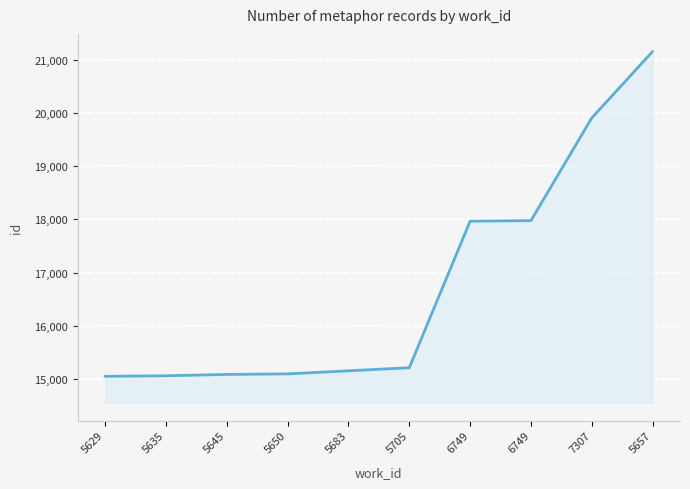

Is it true that the value at 5705 is 3687?

False